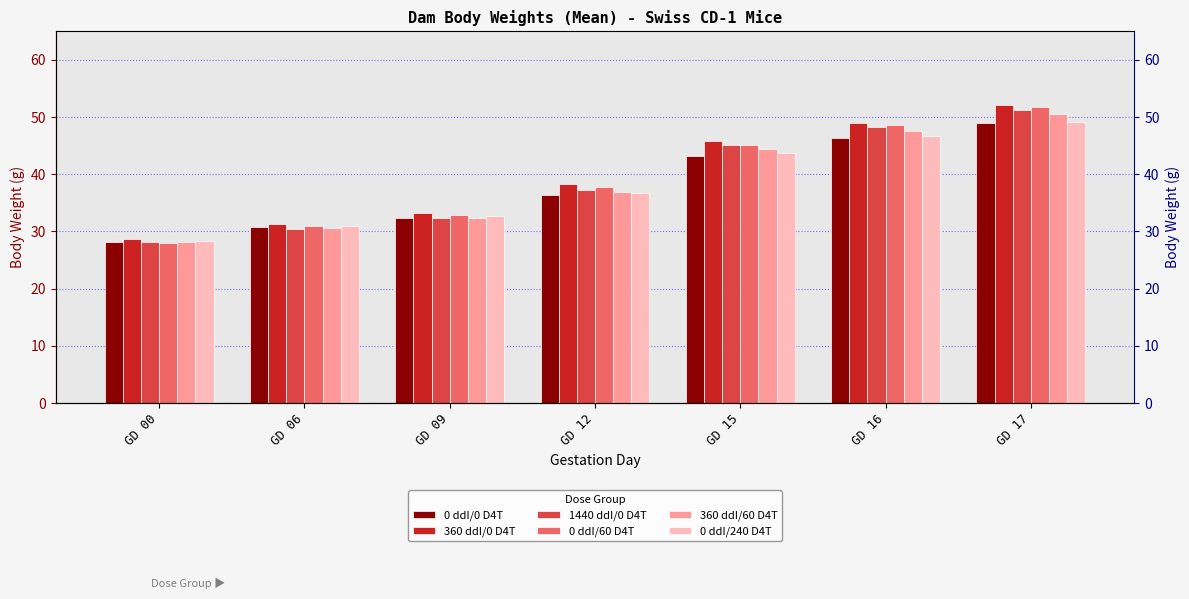

How many values in the 0 ddI/60 D4T series are below 37?

3